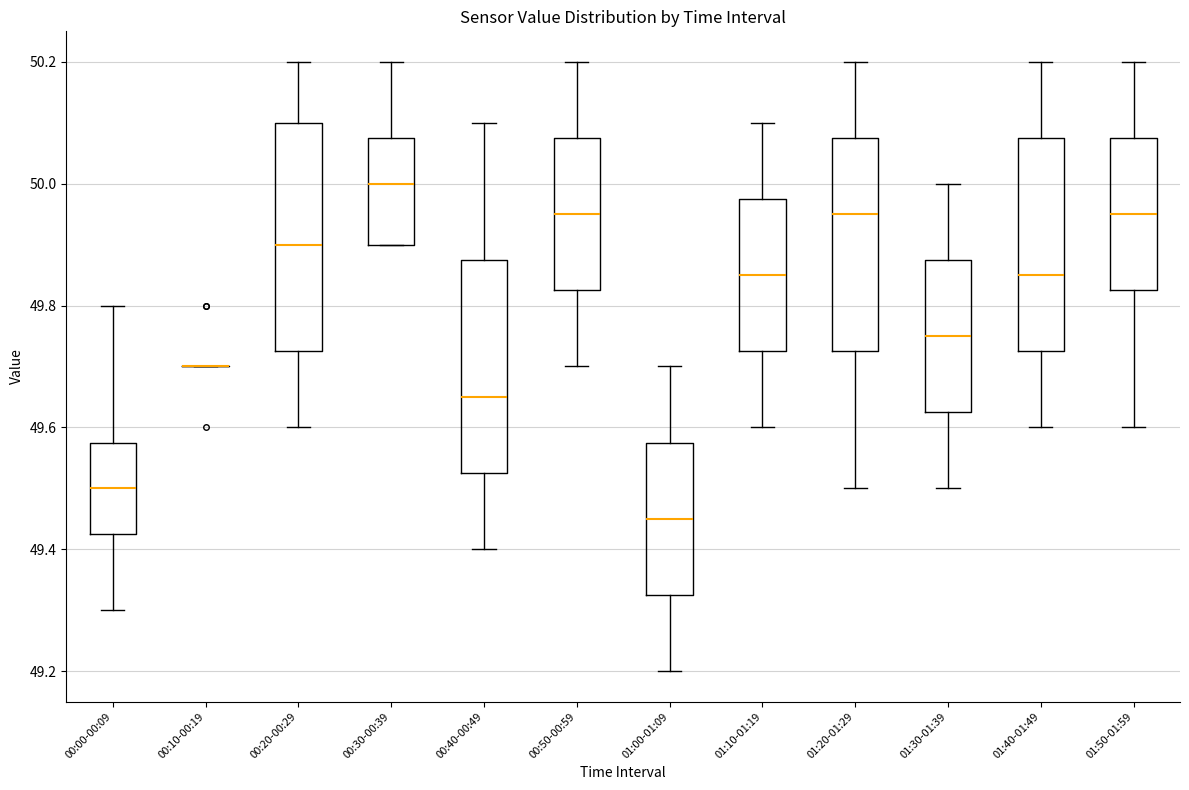

Reading left to right, transcribe this box plot: for each box, give where its median line is, the range the box spans, and where its two whiskers end, as read against the y-axis. The values are not printed on the chart, so give them approximately, as read against the axis.

00:00-00:09: median 49.50, box 49.42 to 49.58, whiskers 49.30 to 49.80
00:10-00:19: box collapsed to a line at 49.70, whiskers 49.70 to 49.70
00:20-00:29: median 49.90, box 49.72 to 50.10, whiskers 49.60 to 50.20
00:30-00:39: median 50.00, box 49.90 to 50.08, whiskers 49.90 to 50.20
00:40-00:49: median 49.66, box 49.52 to 49.88, whiskers 49.40 to 50.10
00:50-00:59: median 49.96, box 49.82 to 50.08, whiskers 49.70 to 50.20
01:00-01:09: median 49.46, box 49.32 to 49.58, whiskers 49.20 to 49.70
01:10-01:19: median 49.86, box 49.72 to 49.98, whiskers 49.60 to 50.10
01:20-01:29: median 49.96, box 49.72 to 50.08, whiskers 49.50 to 50.20
01:30-01:39: median 49.76, box 49.62 to 49.88, whiskers 49.50 to 50.00
01:40-01:49: median 49.86, box 49.72 to 50.08, whiskers 49.60 to 50.20
01:50-01:59: median 49.96, box 49.82 to 50.08, whiskers 49.60 to 50.20